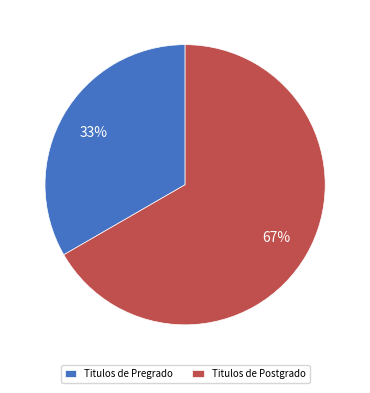

Is Titulos de Postgrado the majority of the pie?

Yes